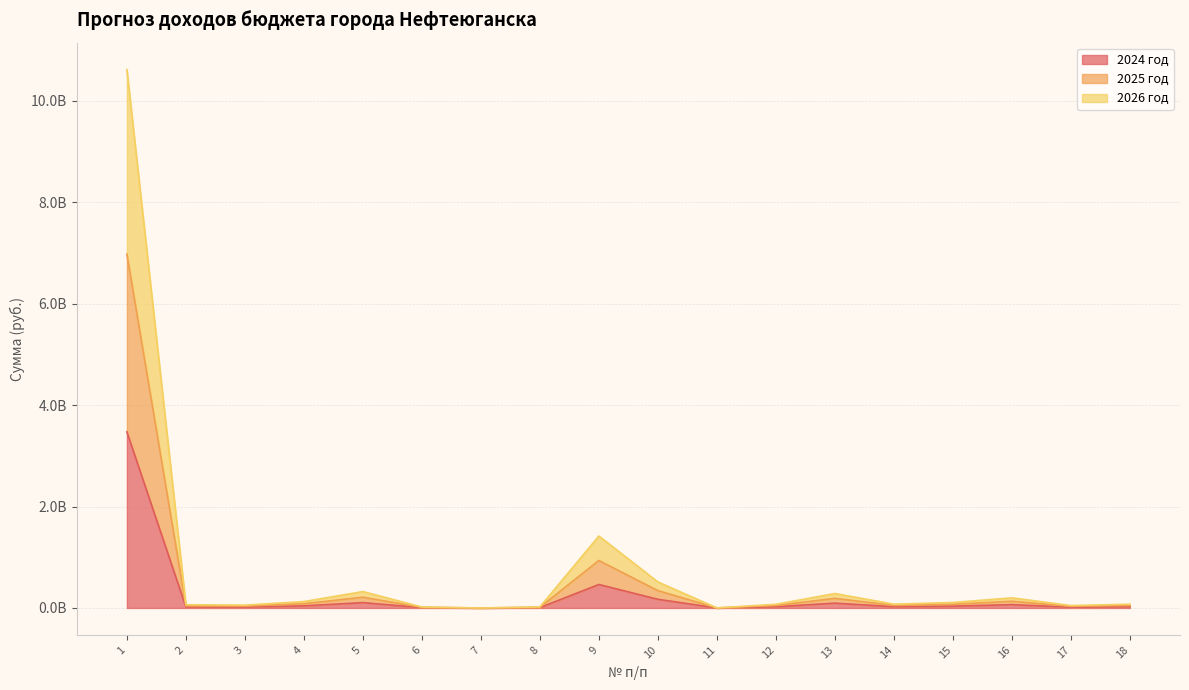

Which label corresponds to the smallest value in the chart?

7